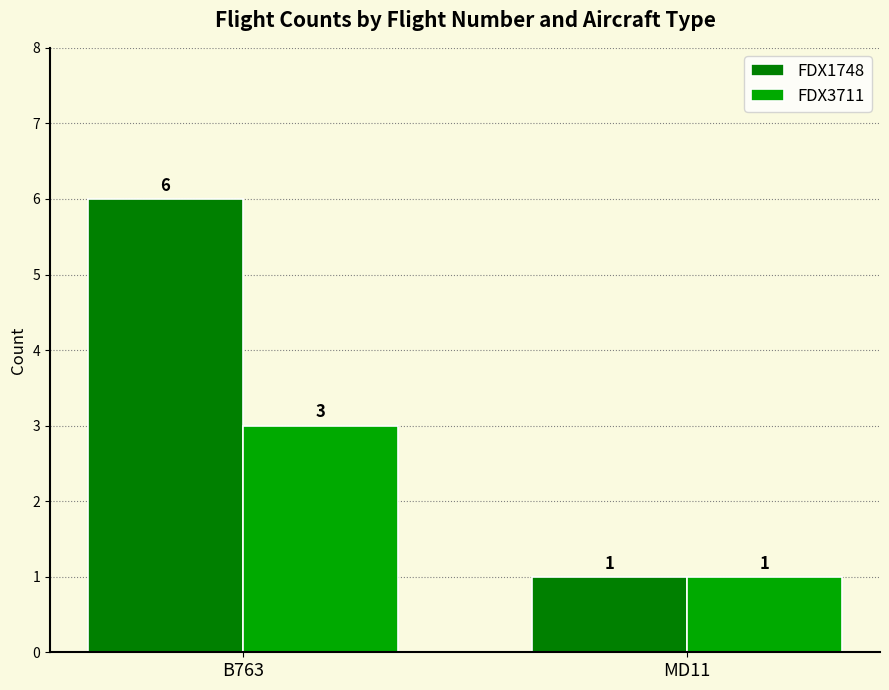

What is the difference between the maximum and minimum values in the FDX1748 series?

5